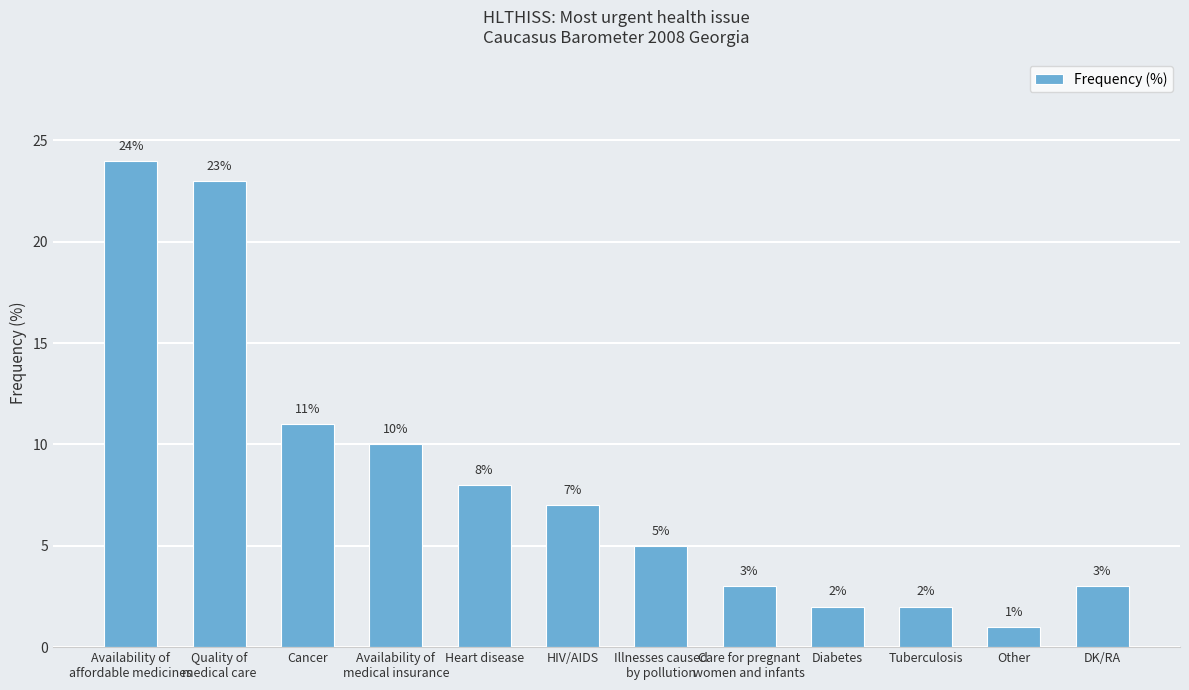

Where is the data nearest to the value 12?

Cancer